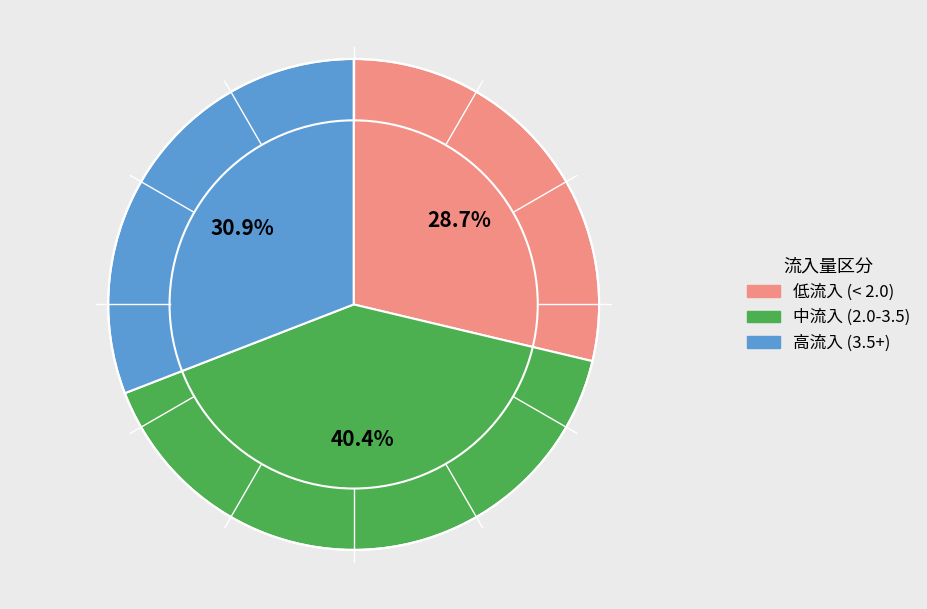

How many segments does this pie chart have?

3